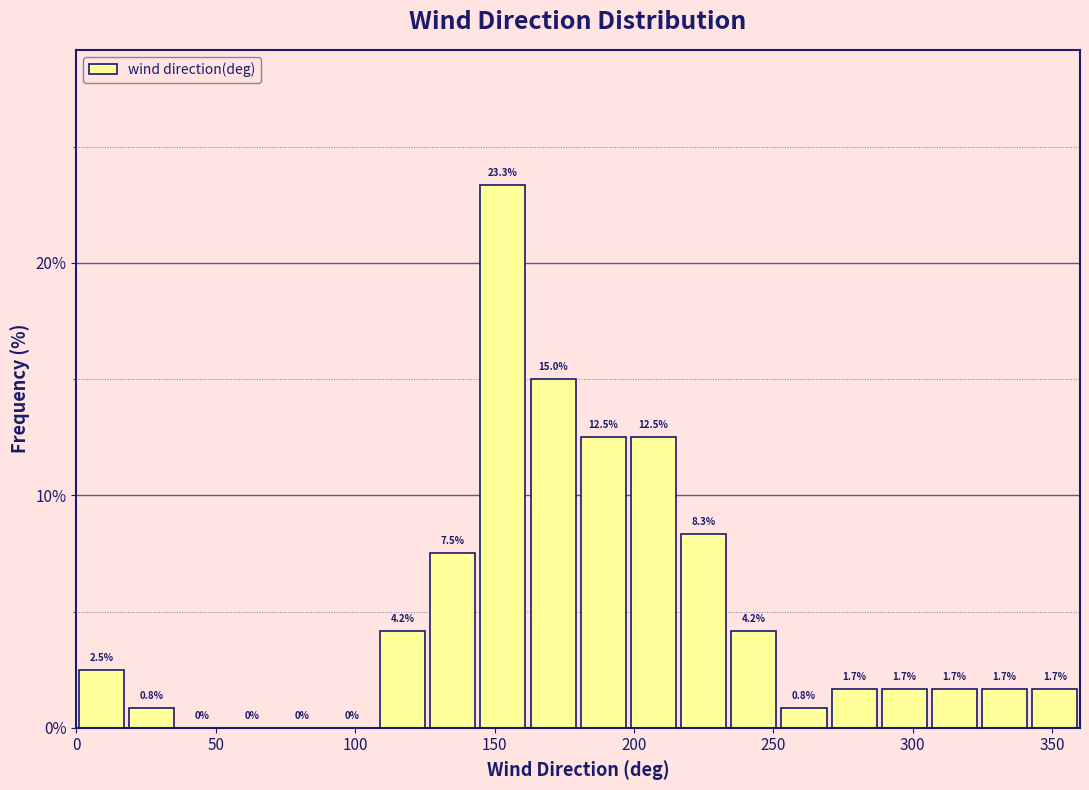

Around what value on the x-axis is the tallest bar? Give the approximate position of its centre, as read against the axis.

155